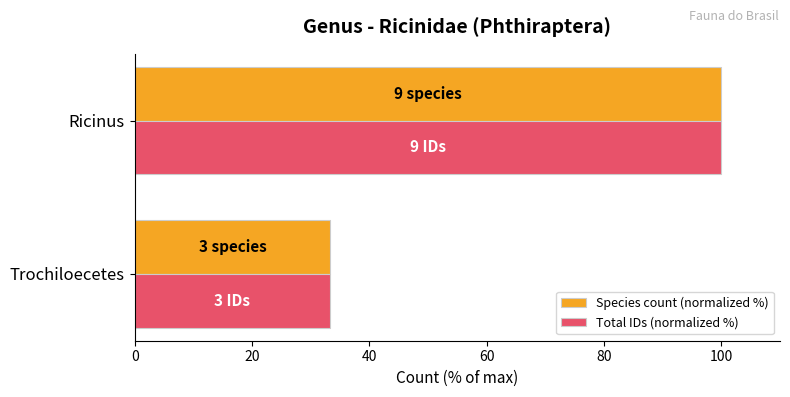

The Total IDs (normalized %) series shows 100.0 at Ricinus. True or false?

True